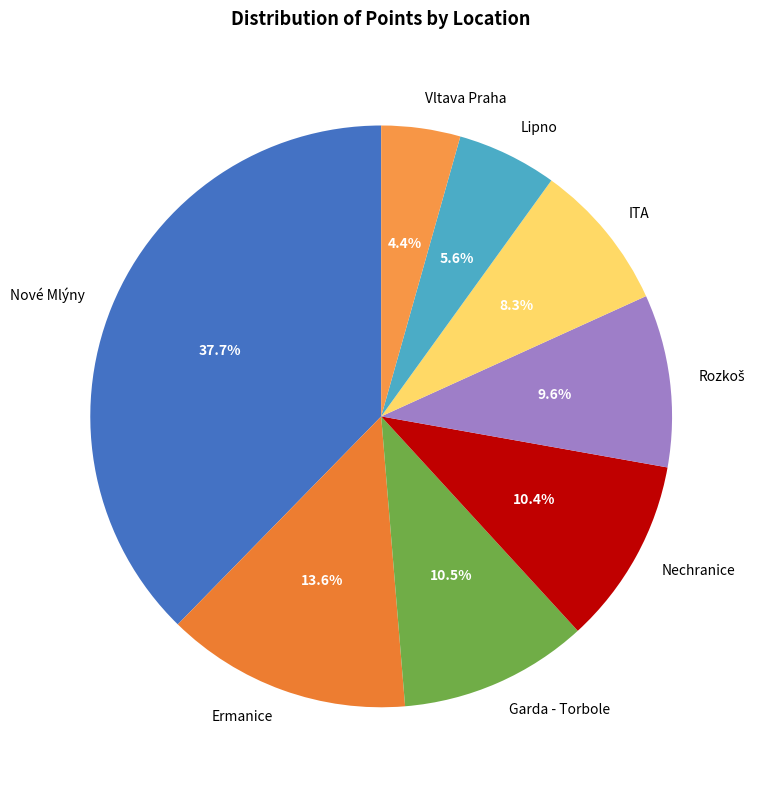

To the nearest percent, what is the difference between the largest and smallest slice percentages?

33%